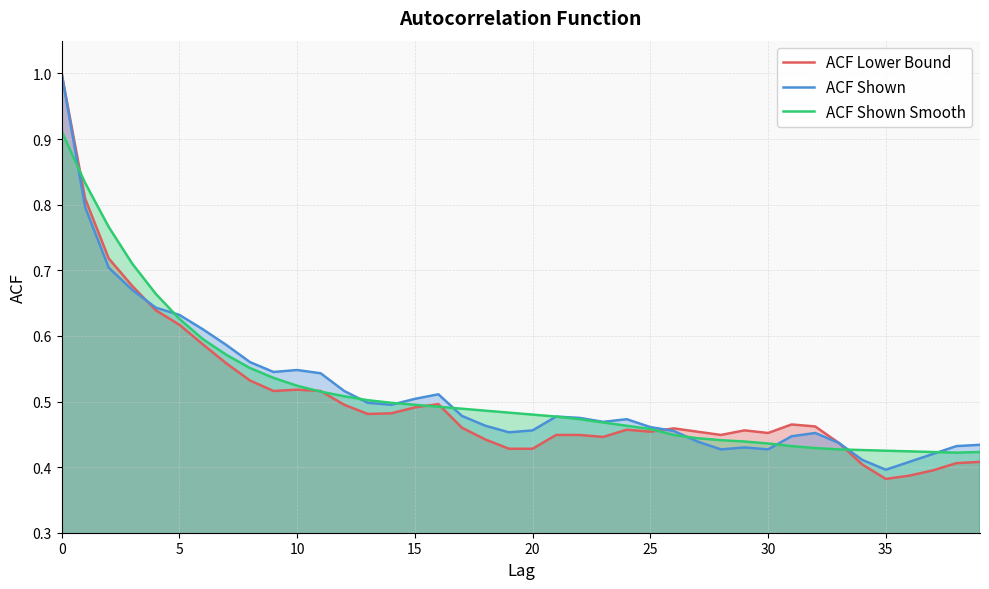

After their last crossing, which series has the higher values: ACF Shown or ACF Shown Smooth?

ACF Shown